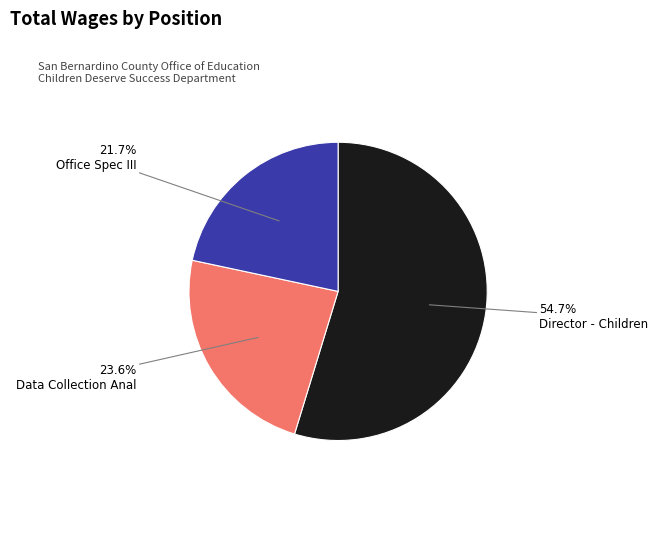

Is there any slice that represents more than half of the pie?

Yes